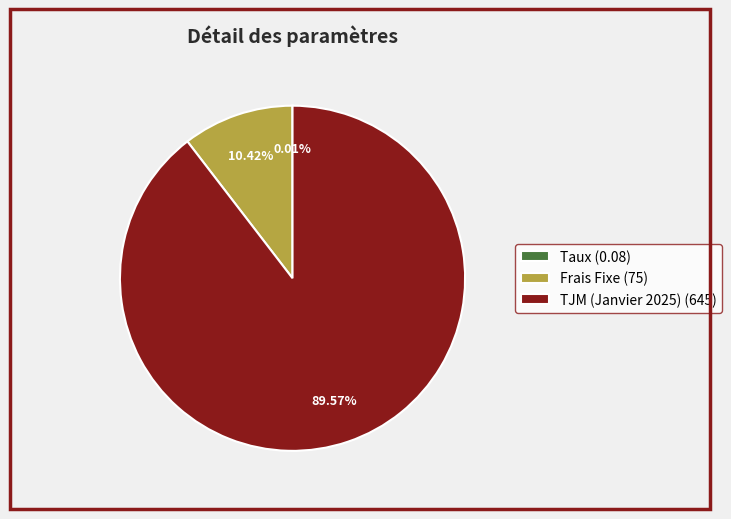

Does any single category account for the majority?

Yes